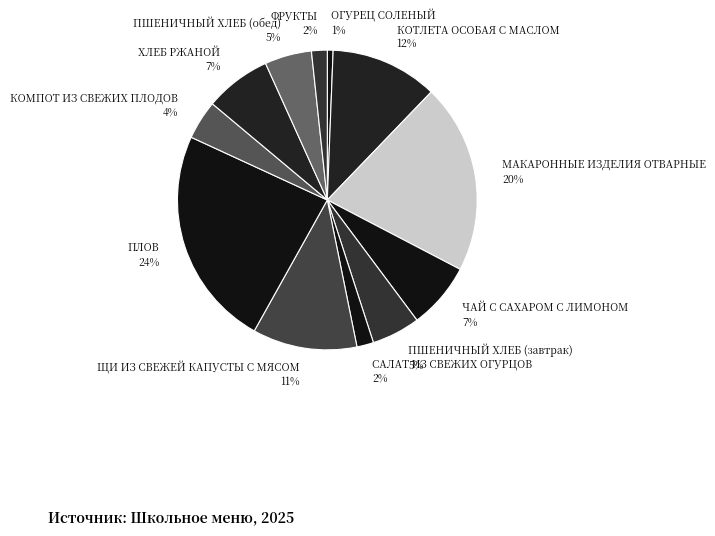

To the nearest percent, what is the average slice percentage?

8%